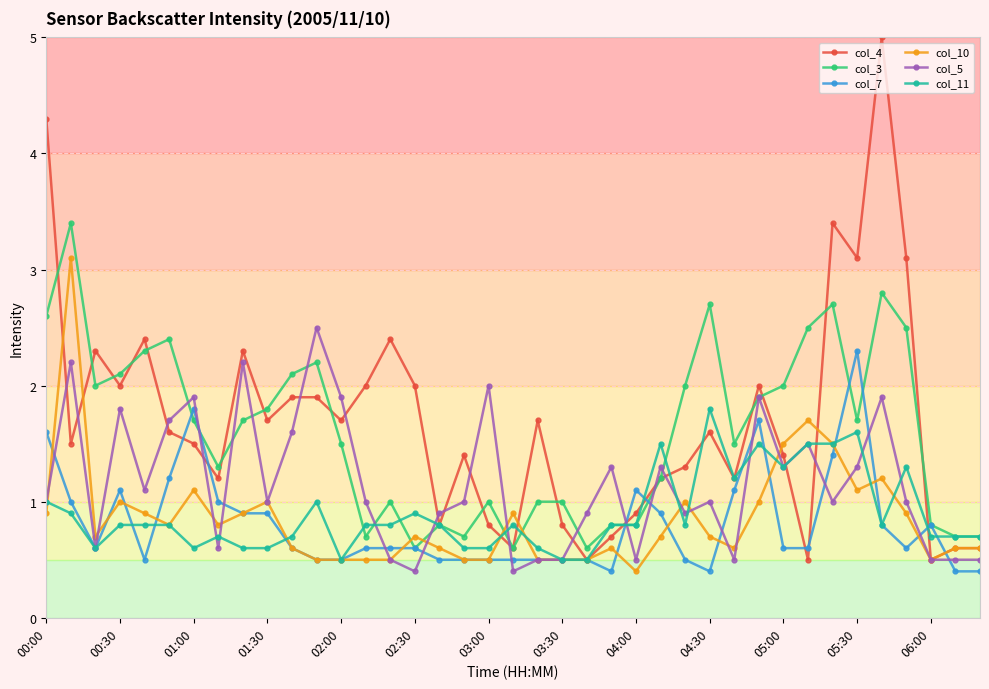

Which series has the largest range (max minus min)?

col_4